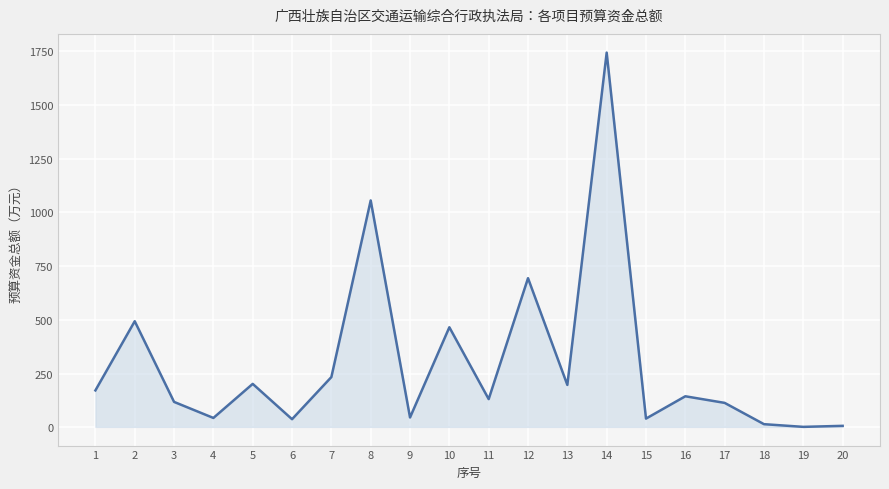

Which category has the highest value across all series?

14